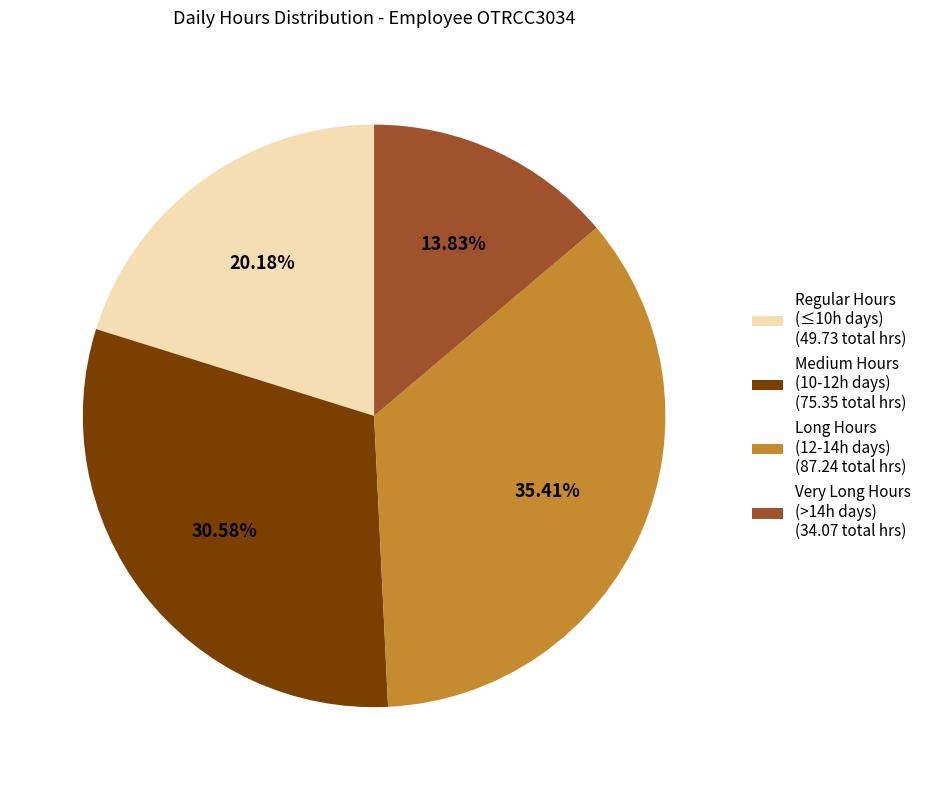

How many segments does this pie chart have?

4